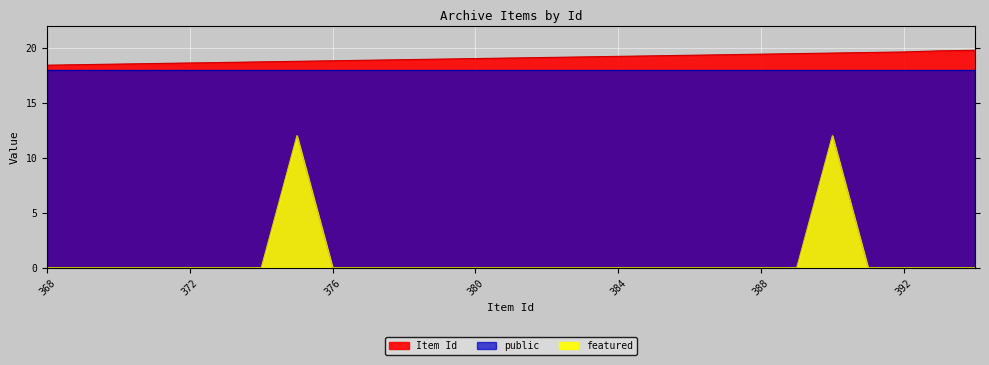

At how many categories does at least one series exceed 1?

27